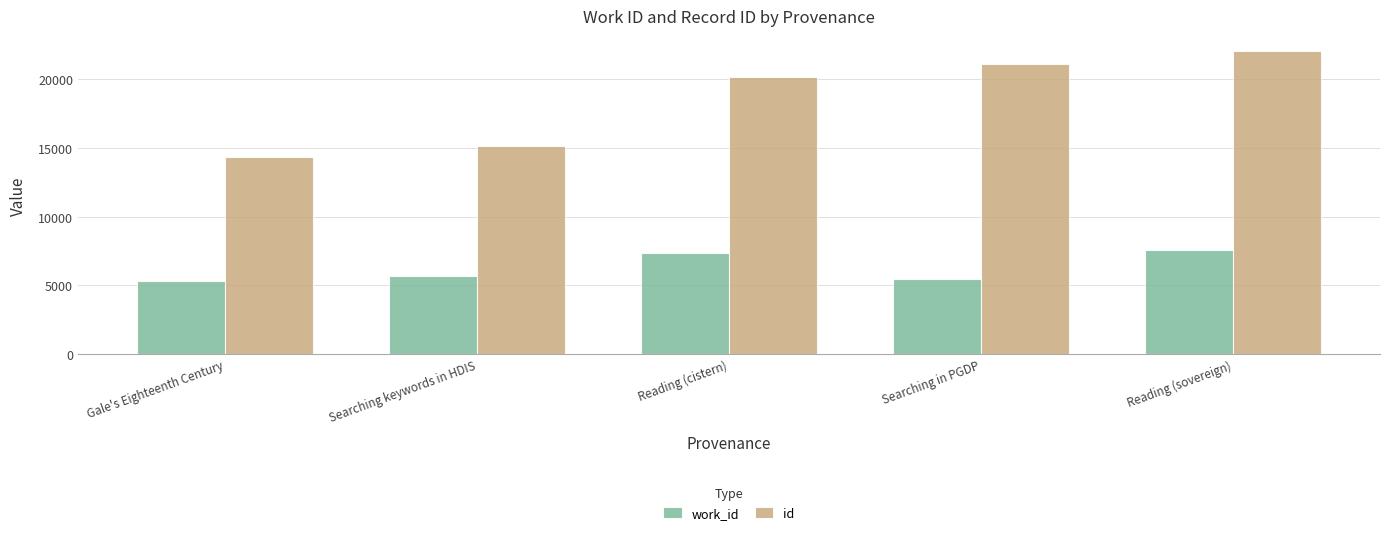

What is the difference between the maximum and minimum values in the id series?

7711